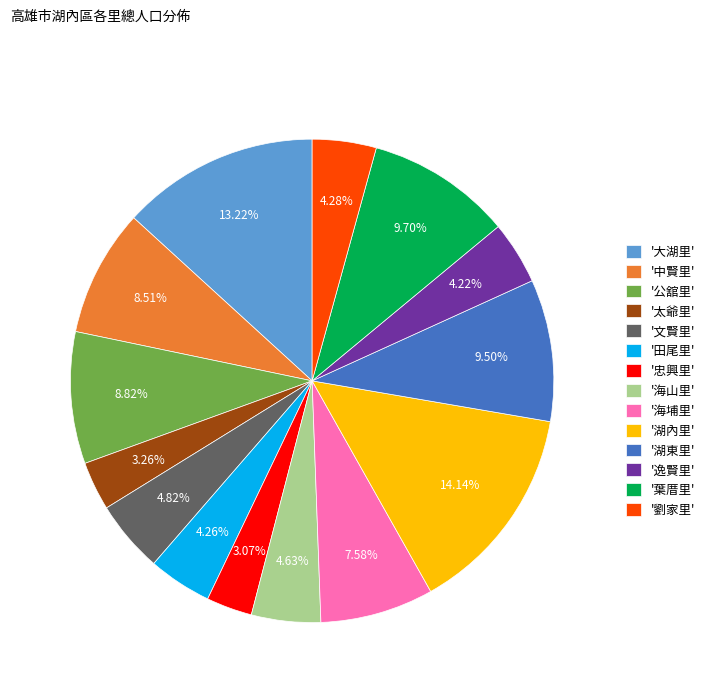

Which has a higher value, '文賢里' or '湖東里'?

'湖東里'